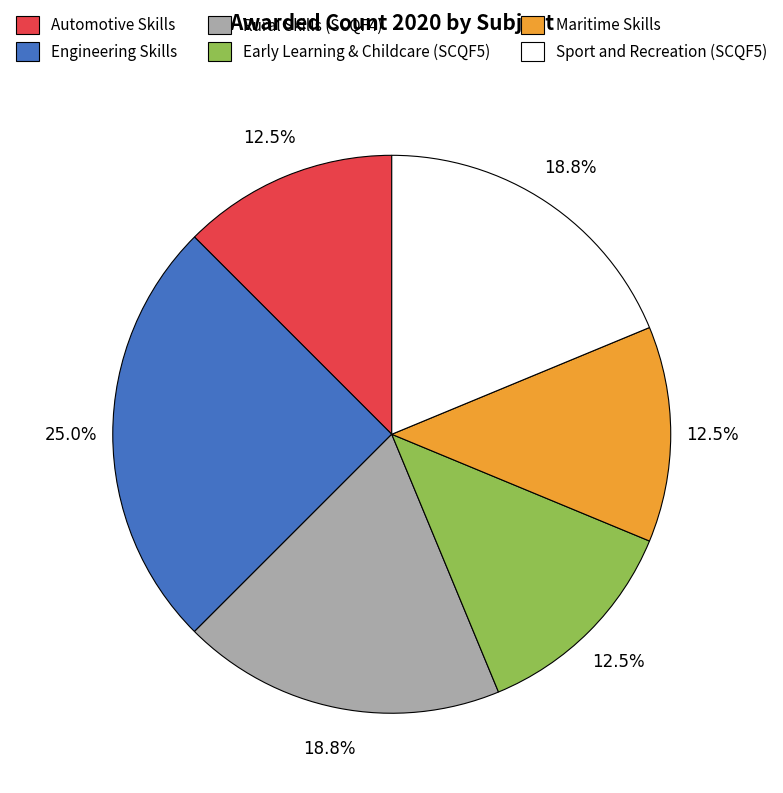

Does any single category account for the majority?

No